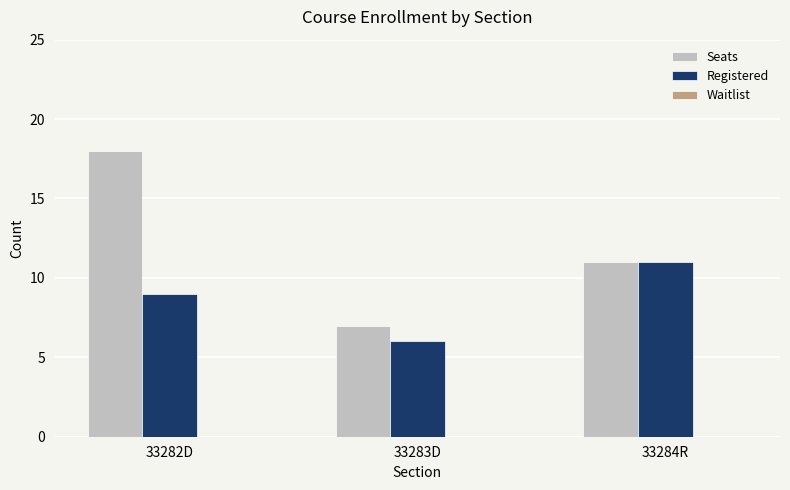

What is the difference between the highest and lowest values at 33282D?

9